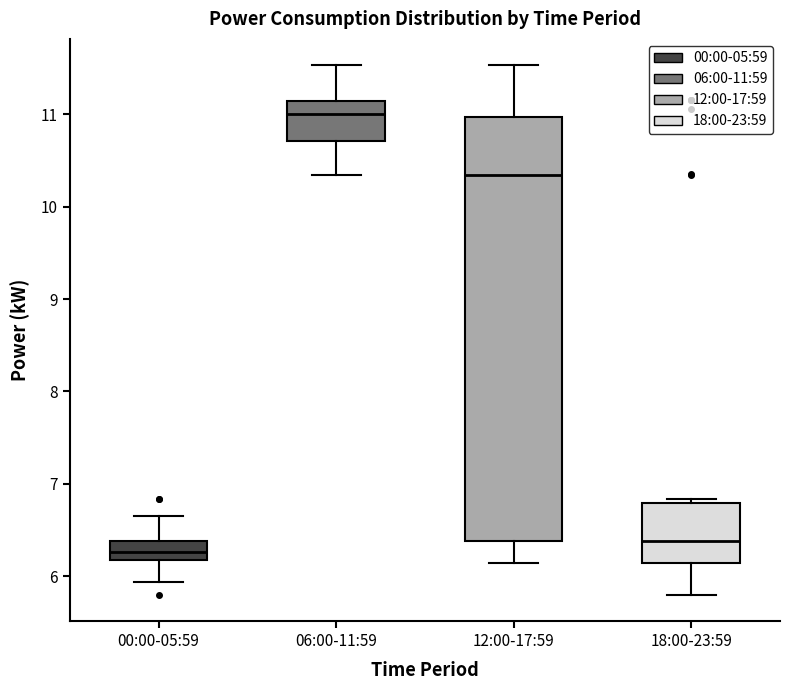

Where is the upper edge of the box for 18:00-23:59 on the y-axis? The values are not printed on the chart, so give them approximately, as read against the axis.

6.8